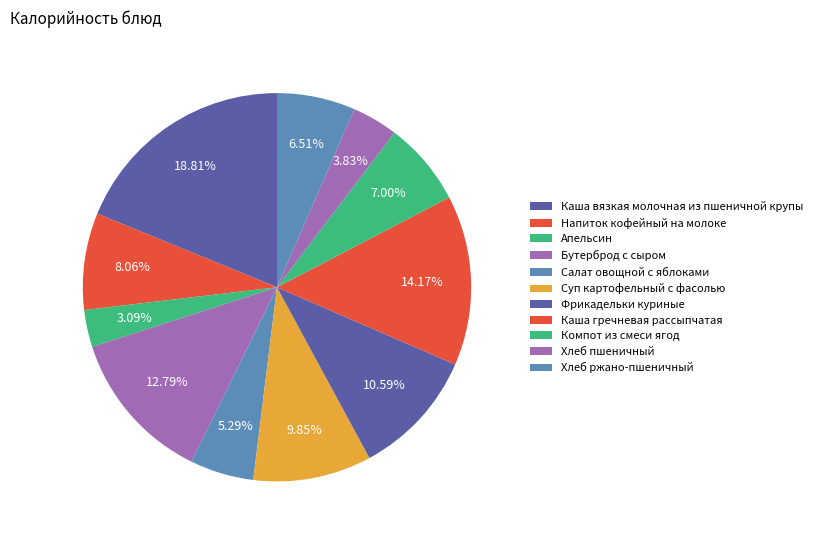

To the nearest percent, what is the difference between the largest and smallest slice percentages?

16%